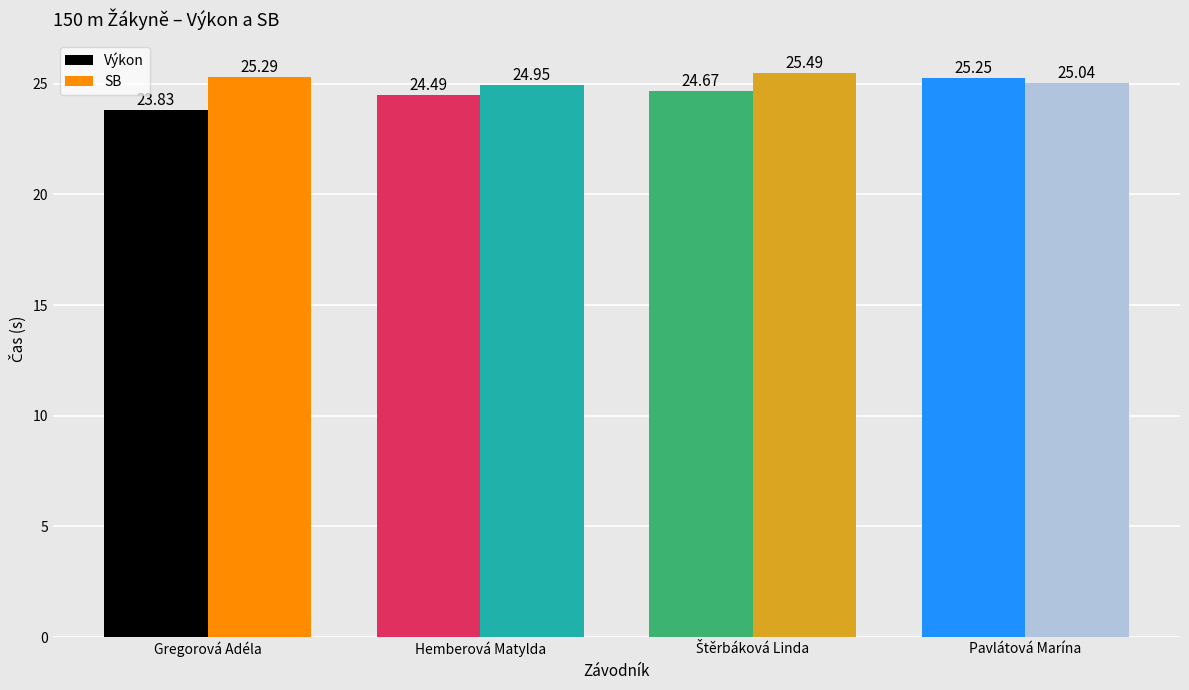

What is the average value of the SB series?

25.2